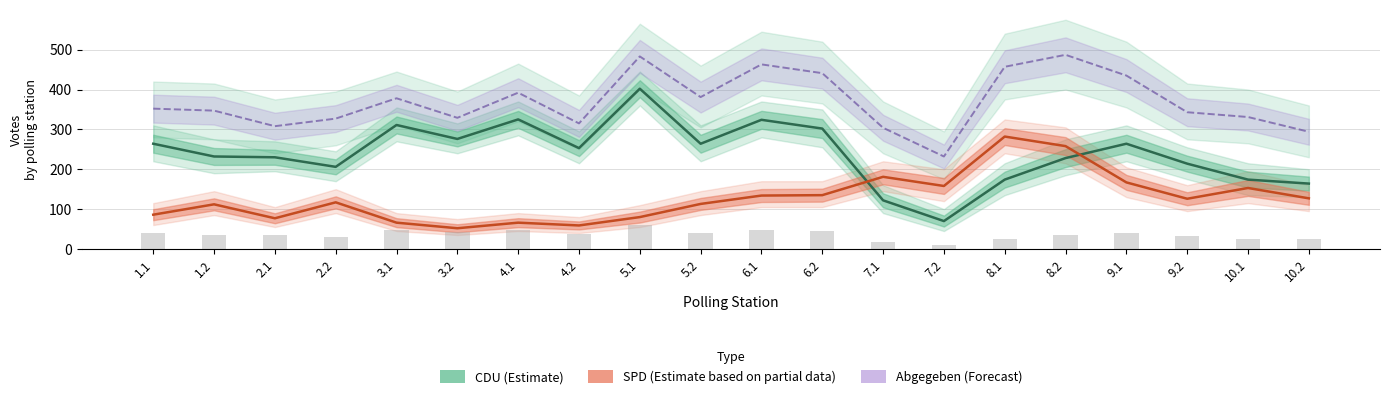

What are all the series names shown in the legend?

CDU (Estimate), SPD (Estimate based on partial data), Abgegeben (Forecast)